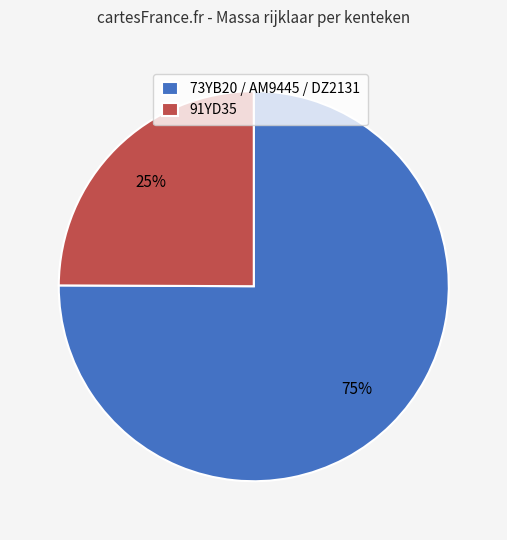

How many segments does this pie chart have?

2